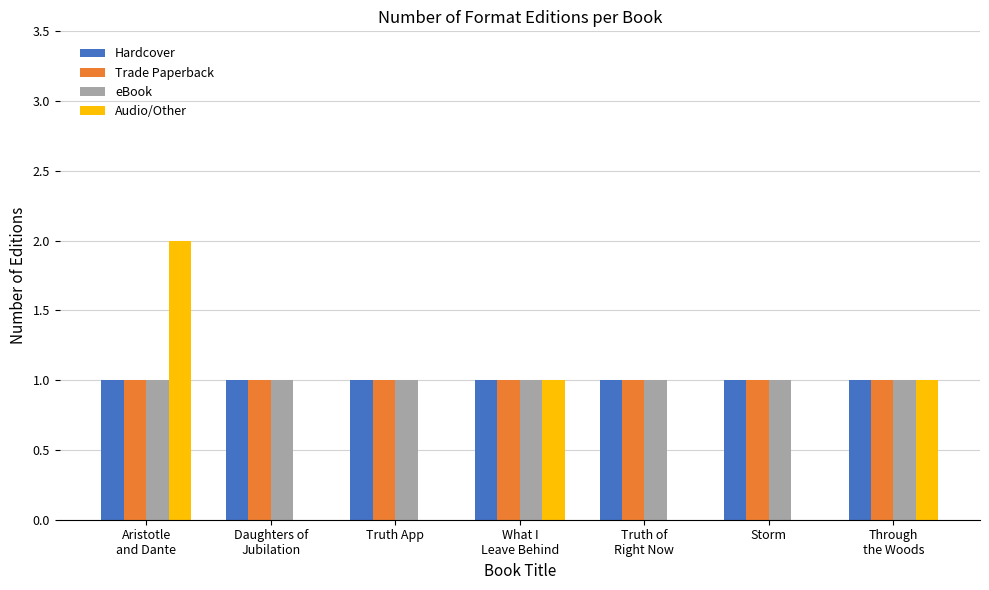

What is the sum of all Hardcover values?

7